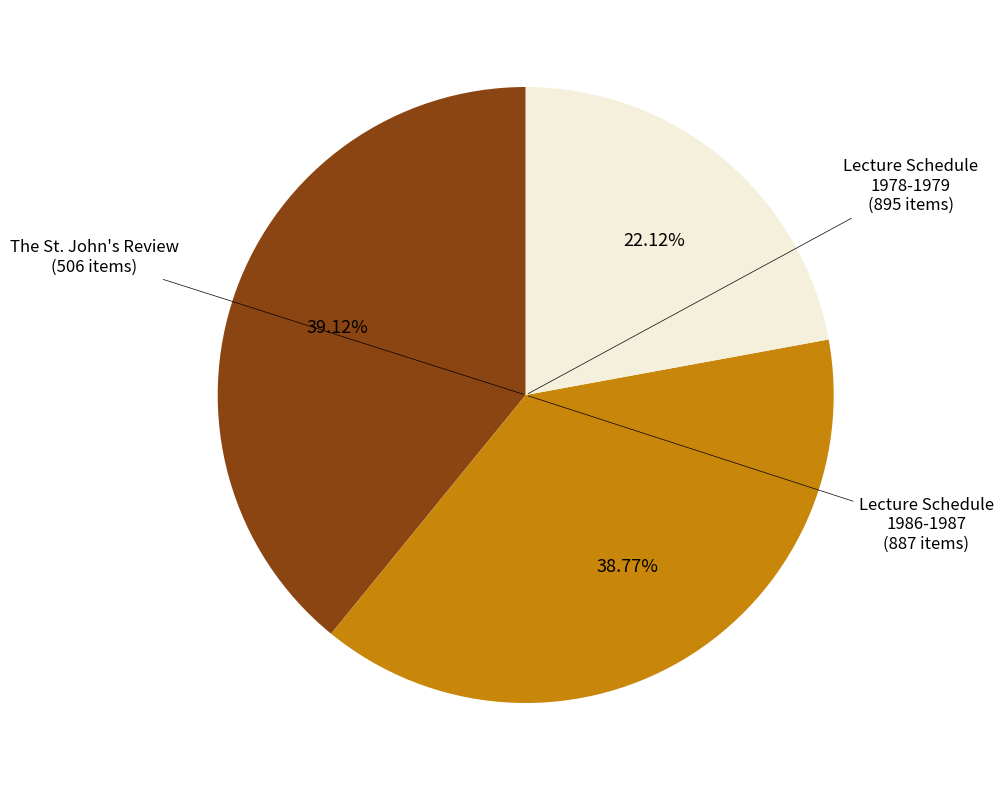

How many segments does this pie chart have?

3